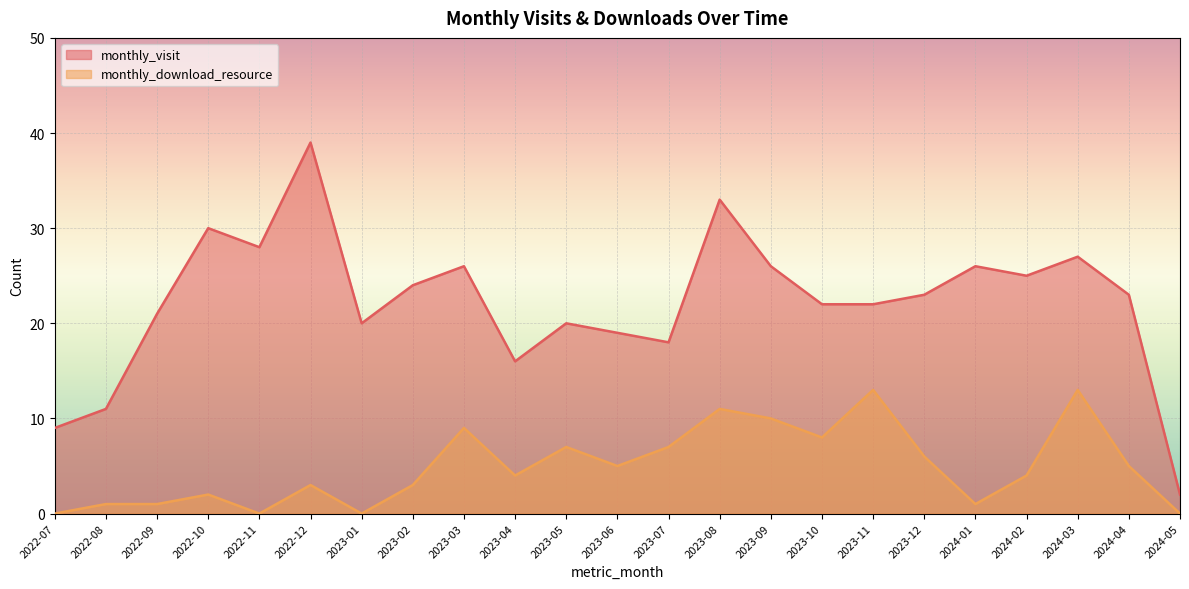

True or false: monthly_visit and monthly_download_resource intersect in this chart.

False